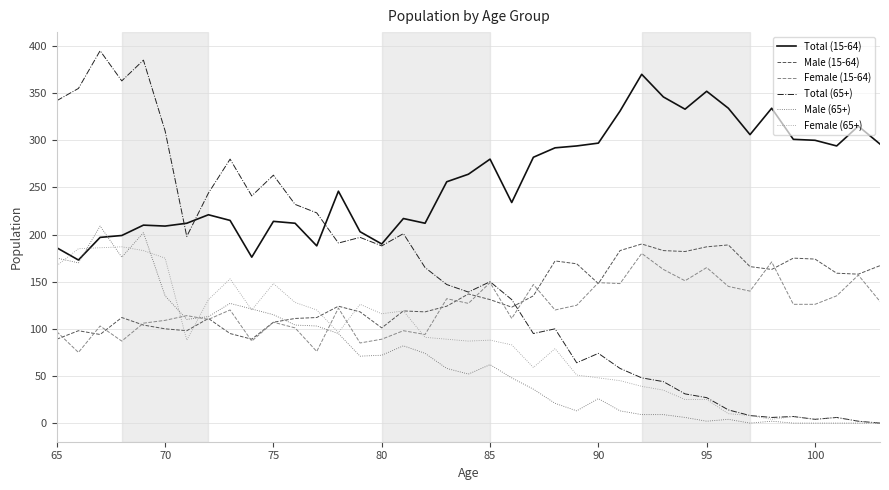

What is the maximum value shown in the chart?

395